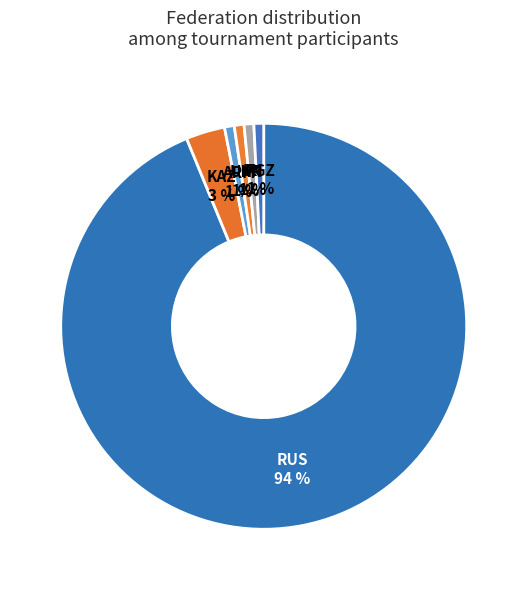

What percentage is the IRI slice, to the nearest percent?

1%